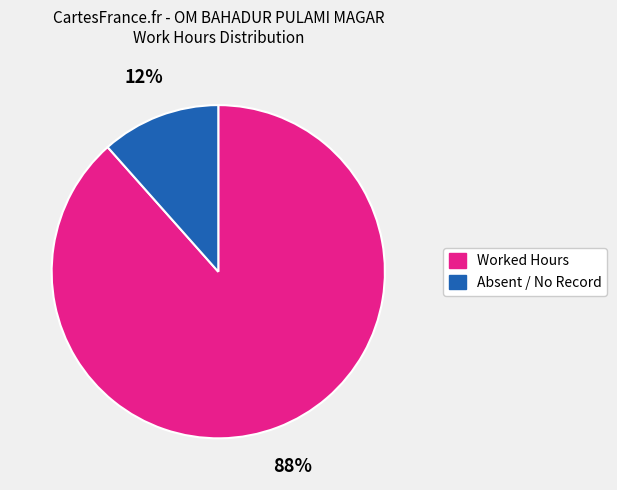

To the nearest percent, what is the average slice percentage?

50%